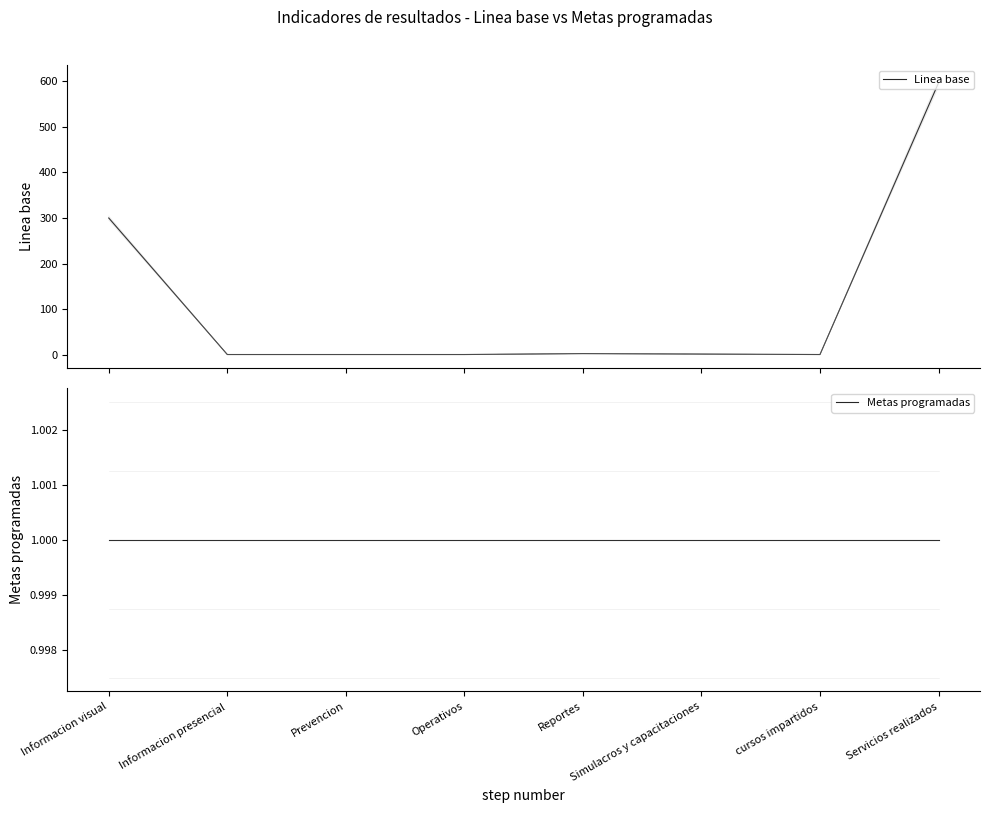

Which series has the largest total across all categories?

Linea base